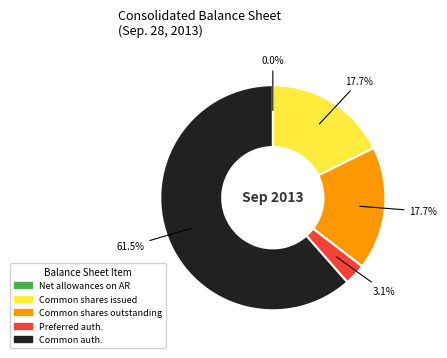

Is there any slice that represents more than half of the pie?

Yes